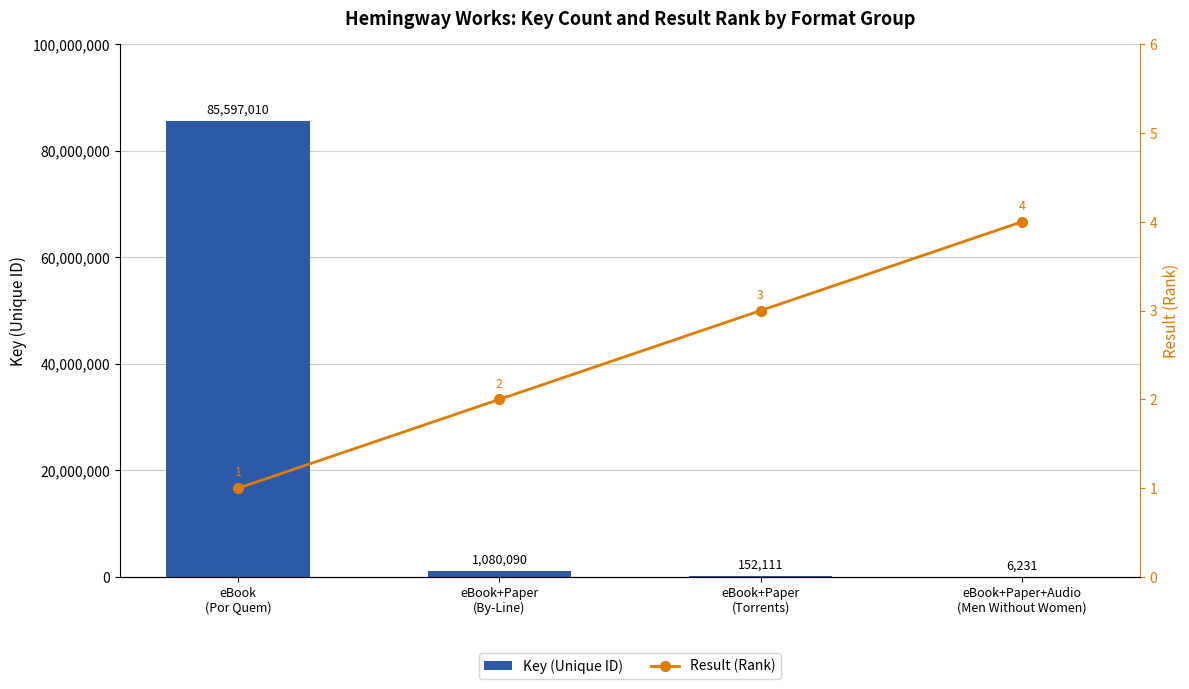

The Key (Unique ID) series shows 657007 at eBook+Paper
(By-Line). True or false?

False